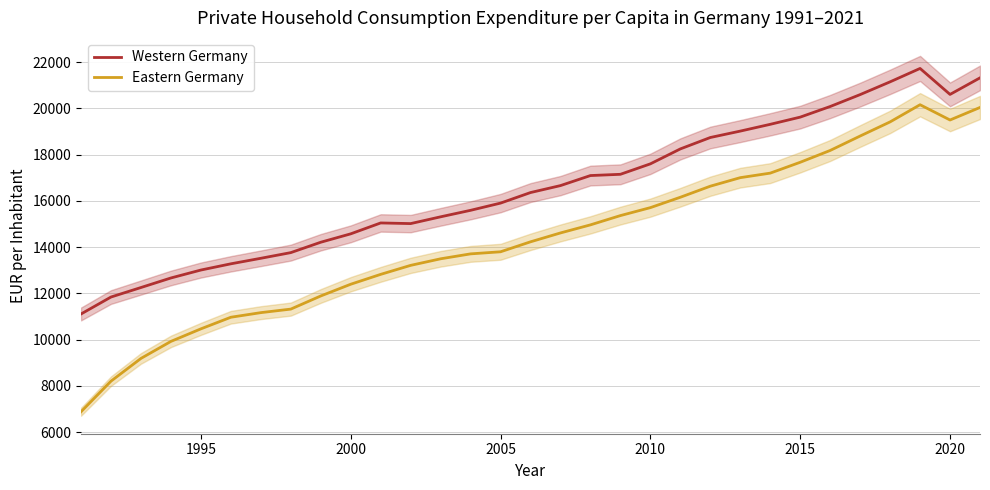

What is the difference between the maximum and minimum values in the Western Germany series?

10616